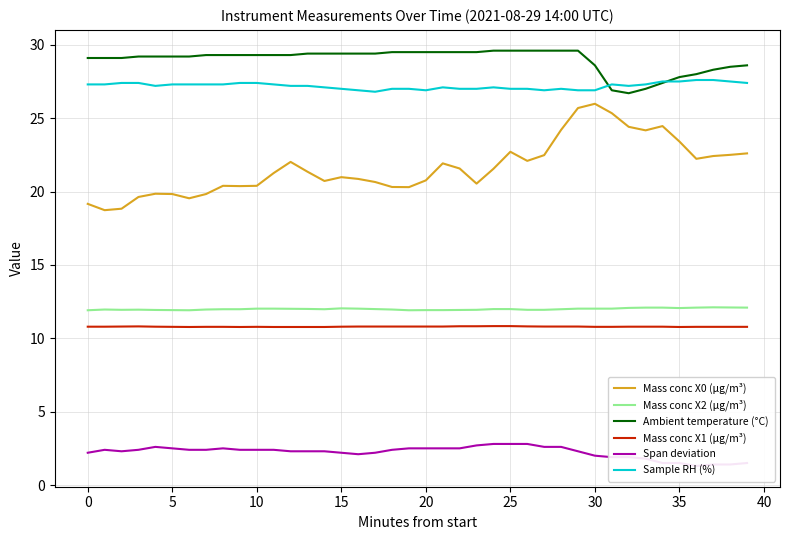

In Span deviation, how many points are higher than both neighbors (excluding endpoints)?

3